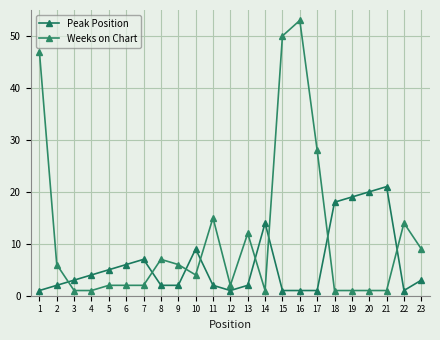

Is the value of Weeks on Chart at 10 greater than the value of Peak Position at 14?

No